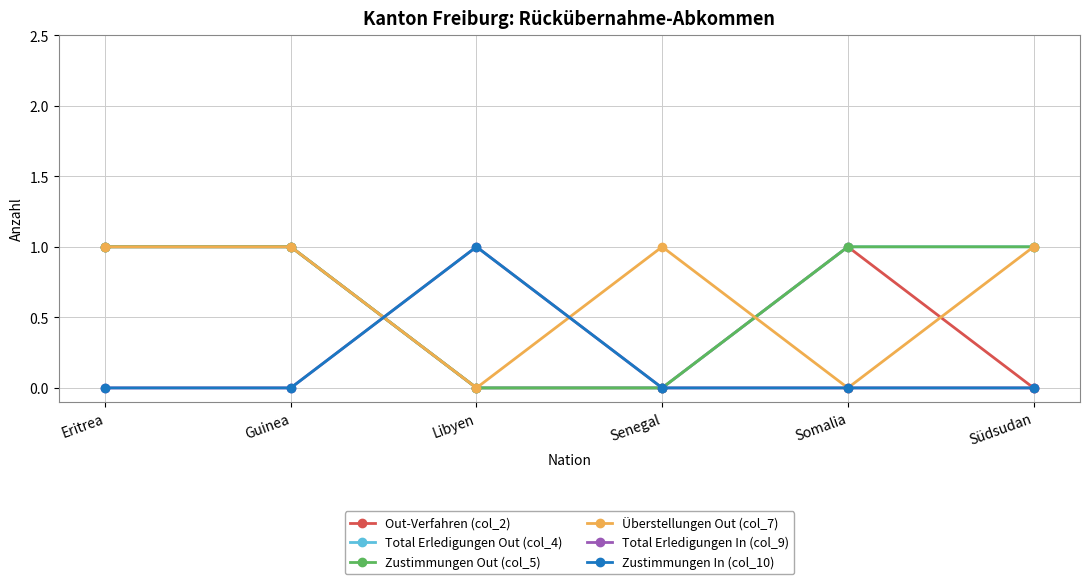

Which series has the widest spread of values?

Out-Verfahren (col_2)